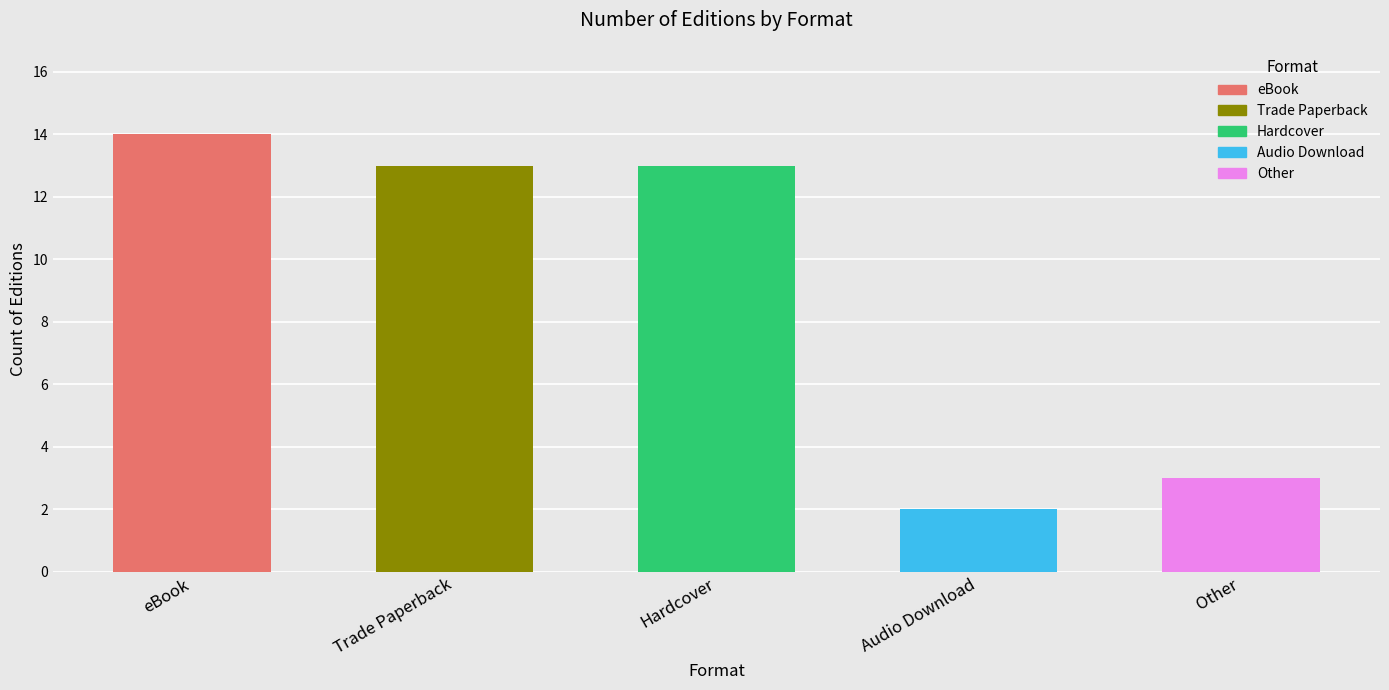

What is the label of the 3rd bar from the left?

Hardcover